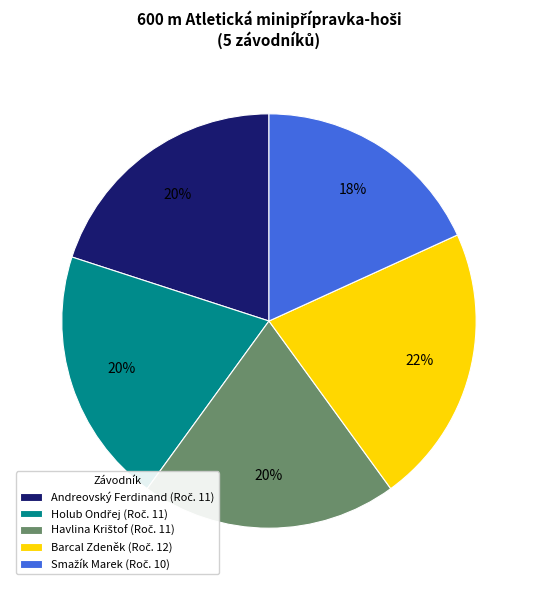

Count the number of slices in the pie.

5